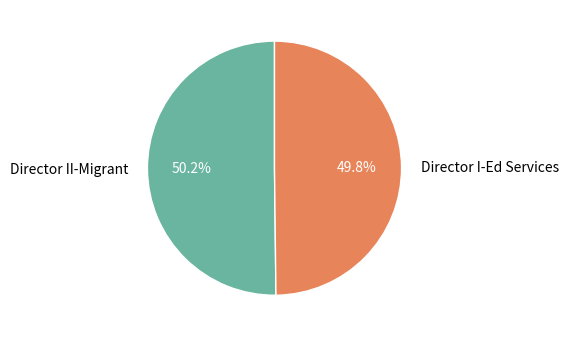

Combined, what portion of the pie is Director I-Ed Services and Director II-Migrant?

100.0%